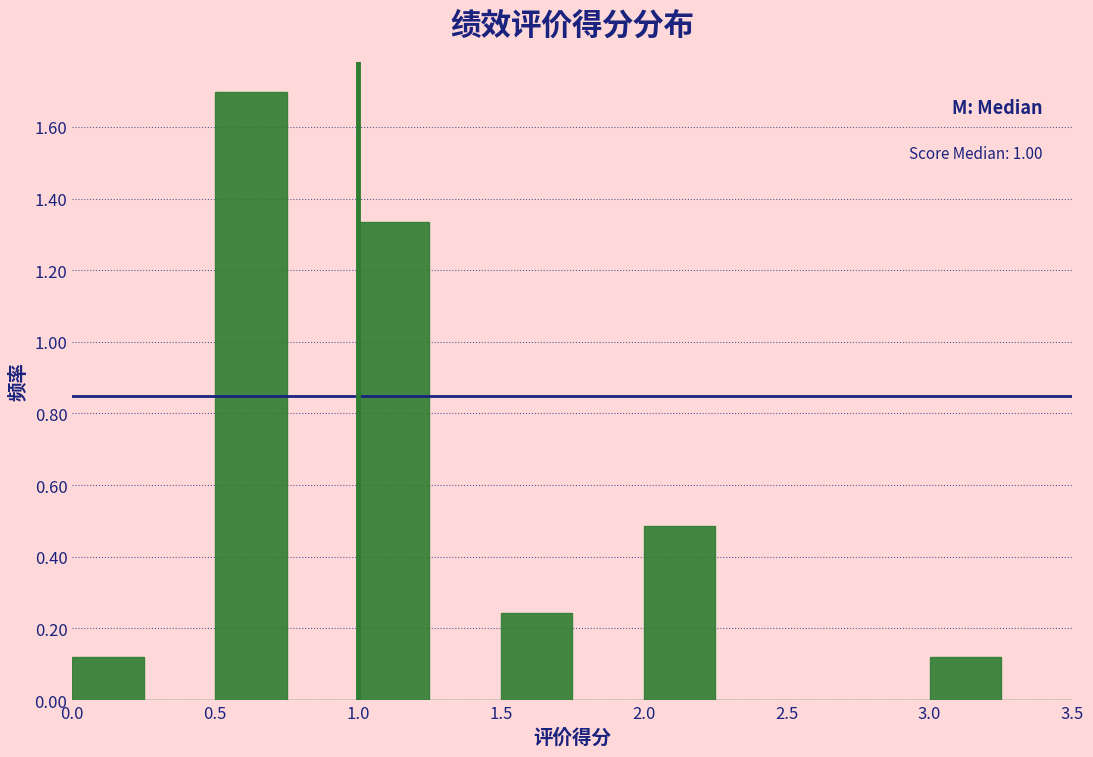

Over which range of the x-axis is the bar tallest?

0.50 to 0.75